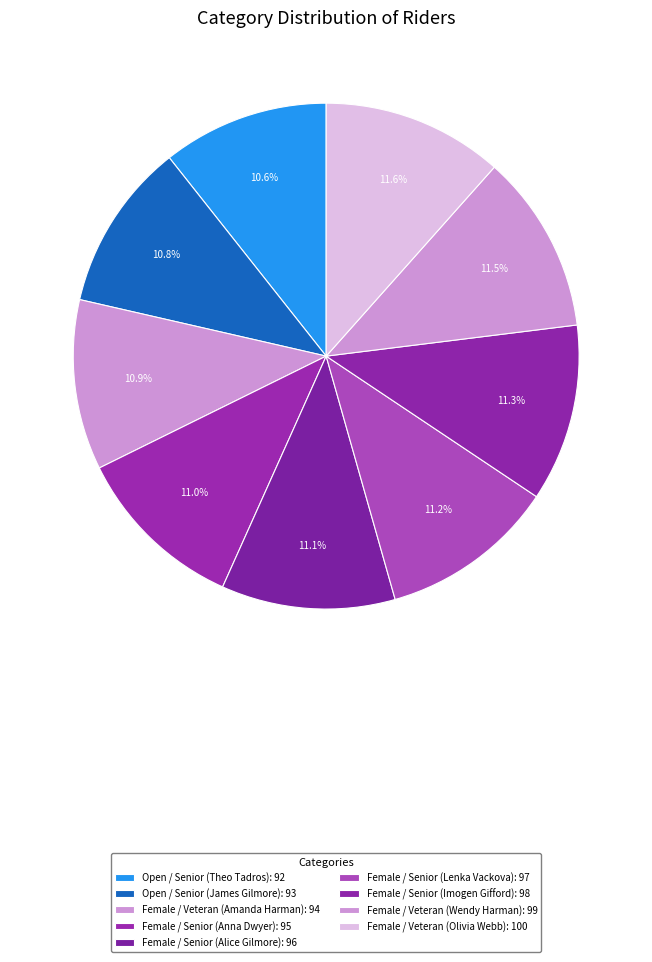

How many segments does this pie chart have?

9